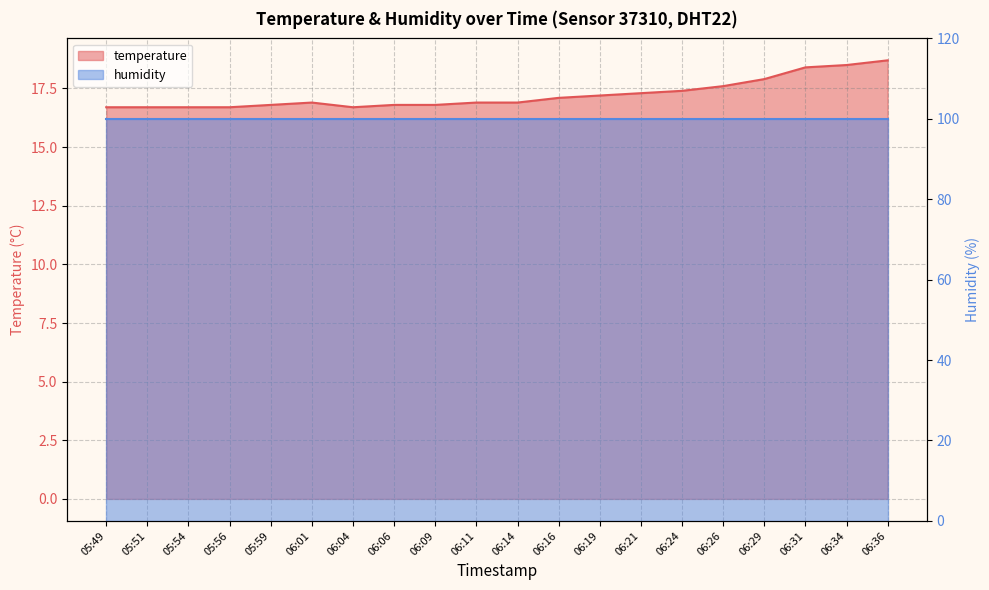

What is the label of the 12th point from the right?

06:09